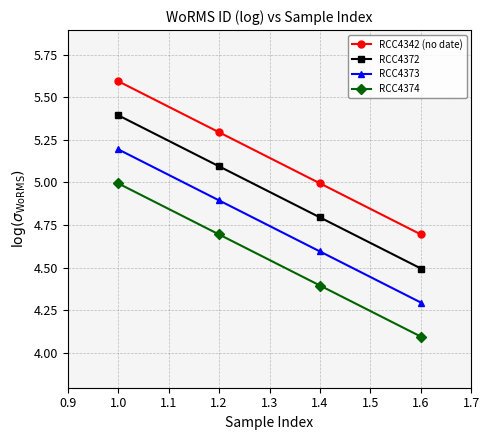

Does the chart have visible grid lines?

Yes